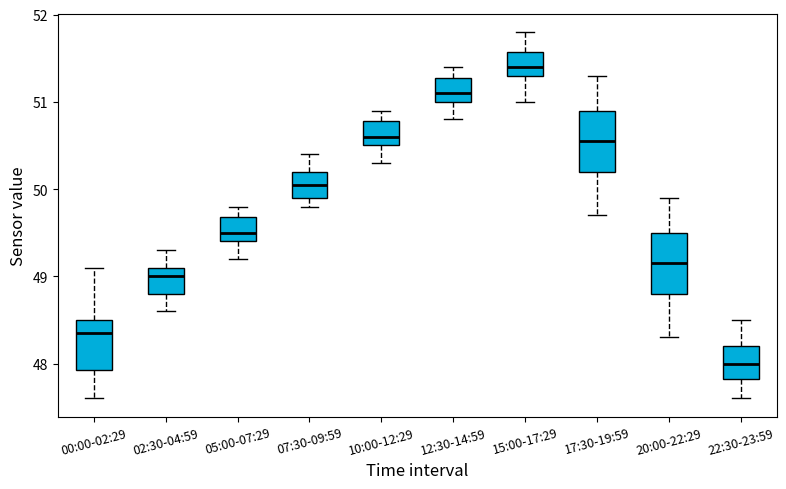

Which box's median line is the highest?

15:00-17:29